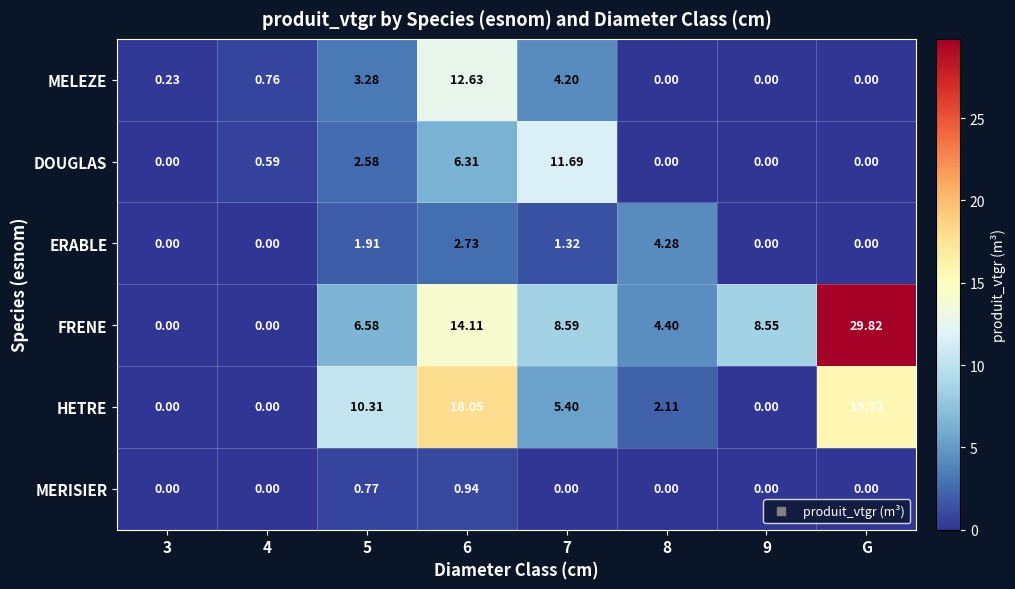

Which label corresponds to the largest value in the chart?

G